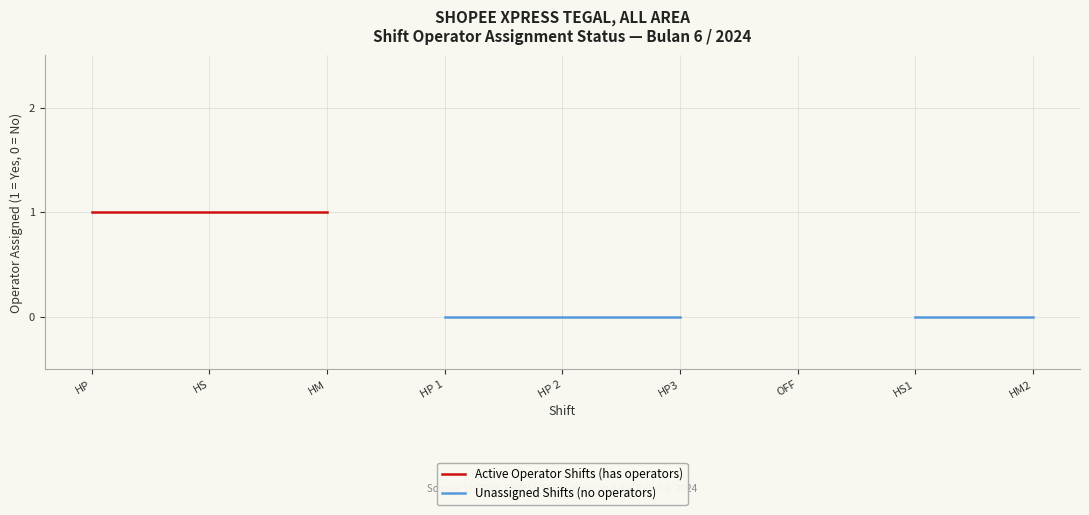

What are all the series names shown in the legend?

Active Operator Shifts (has operators), Unassigned Shifts (no operators)